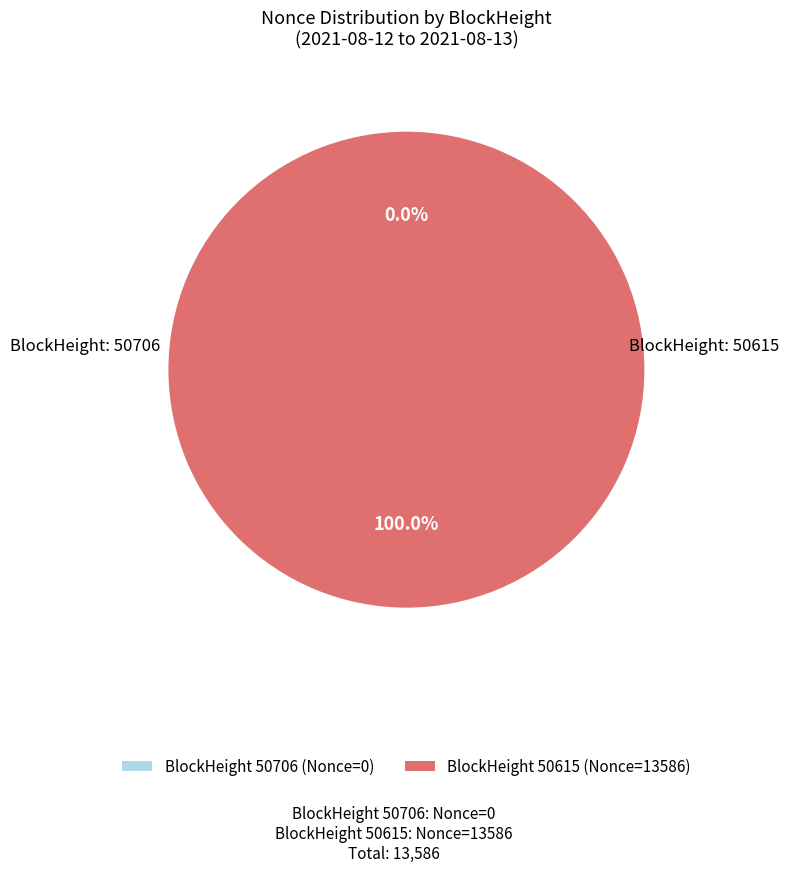

What is the majority slice?

50615